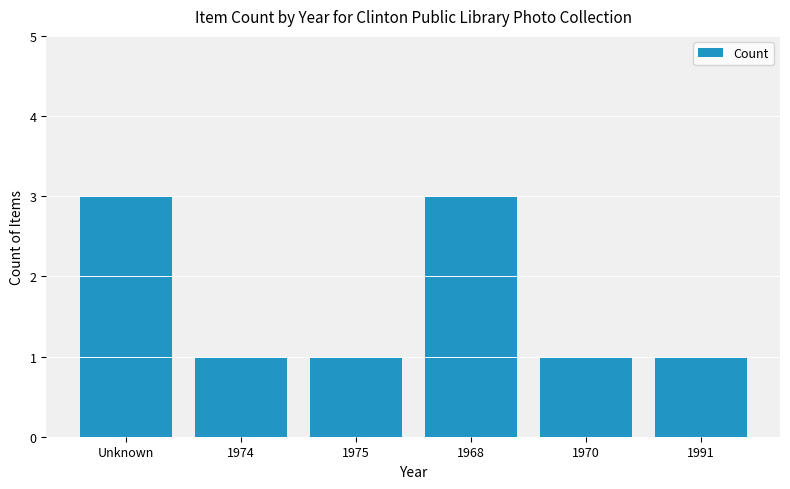

The value at 1991 is 0. True or false?

False